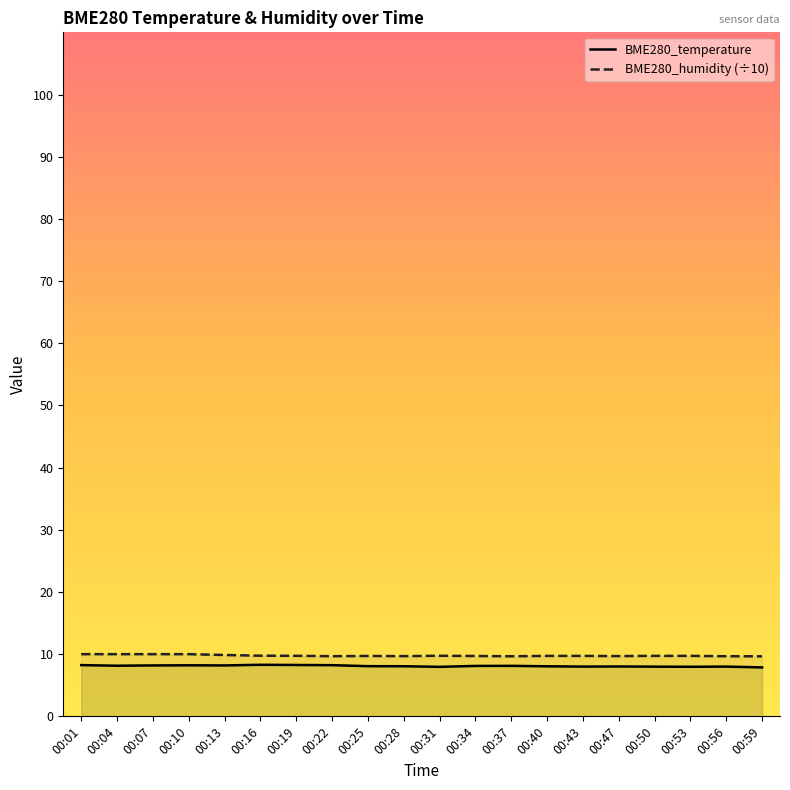

At which category does BME280_temperature reach its first local valley?

00:04